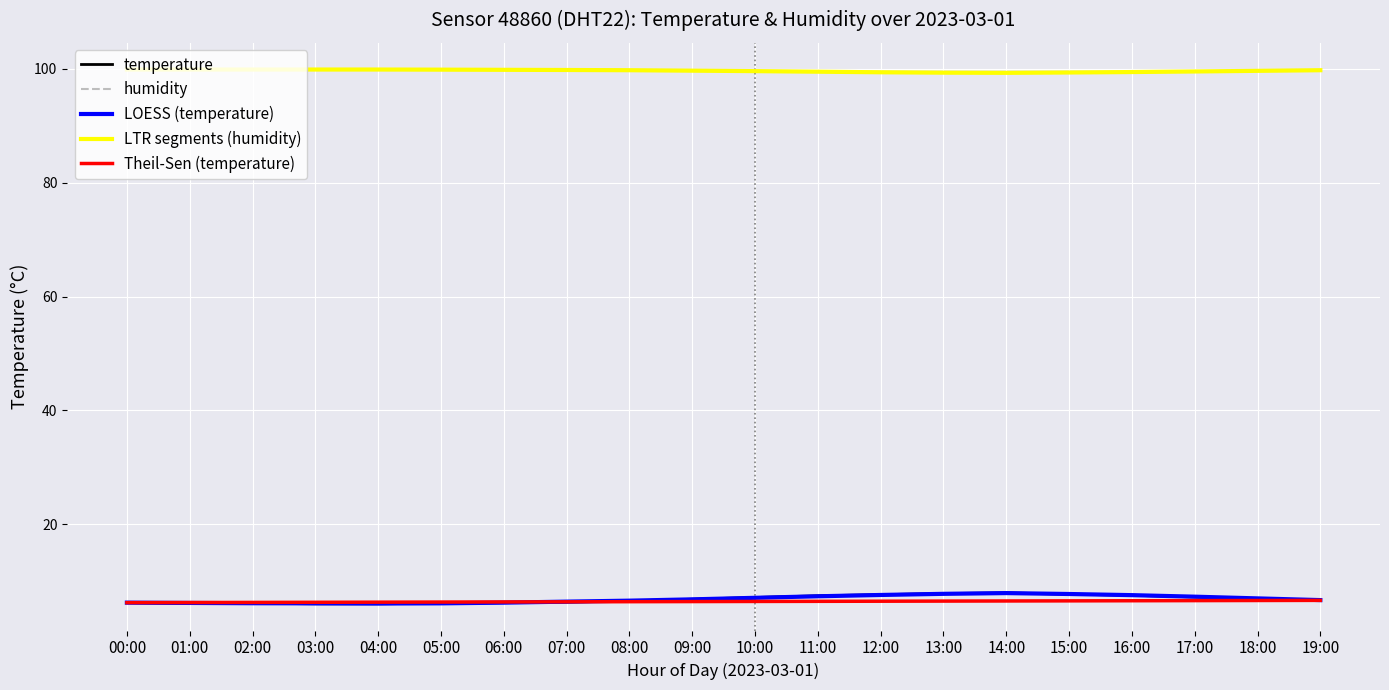

True or false: temperature and LTR segments (humidity) intersect in this chart.

False